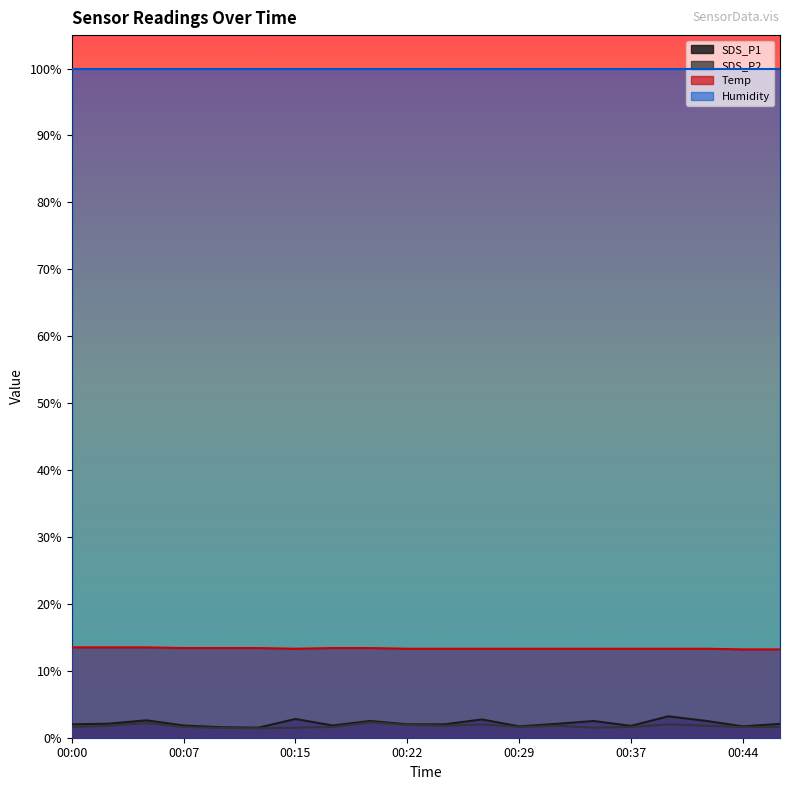

What value does the SDS_P1 series have at 00:44?

1.7